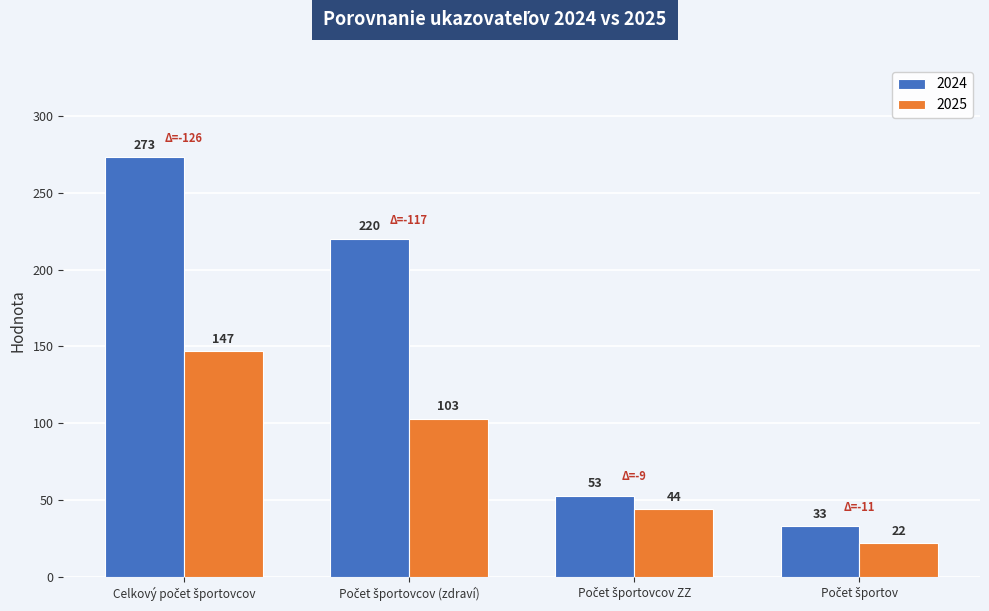

Reading left to right, what are all the values shown in this chart?

2024: 273	220	53	33
2025: 147	103	44	22